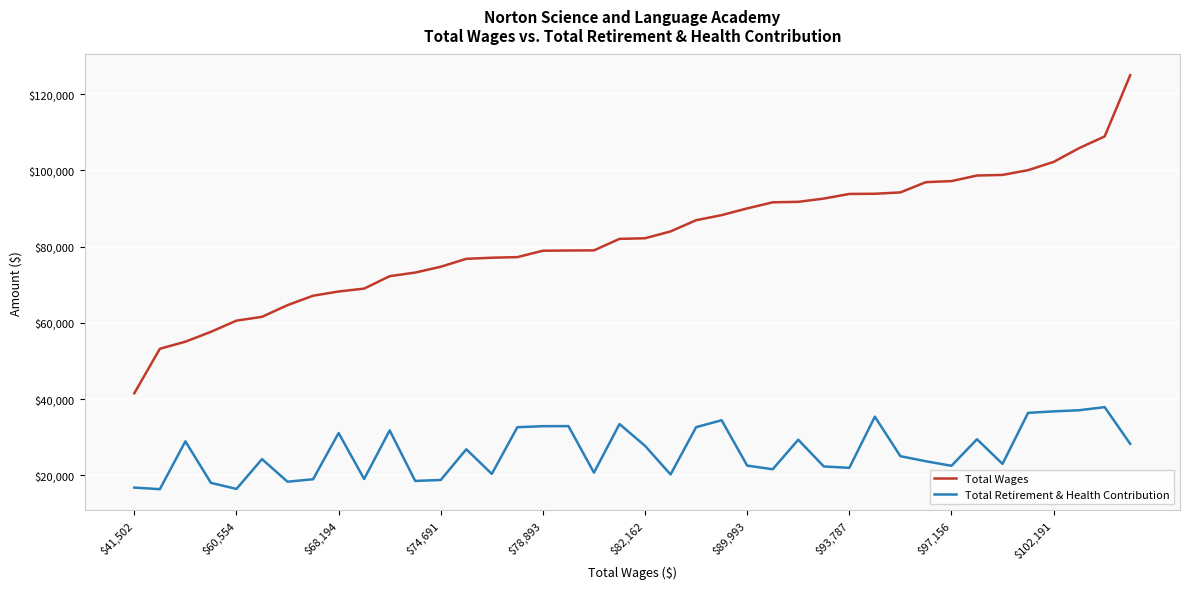

List the series in order of their overall mean, highest first.

Total Wages, Total Retirement & Health Contribution